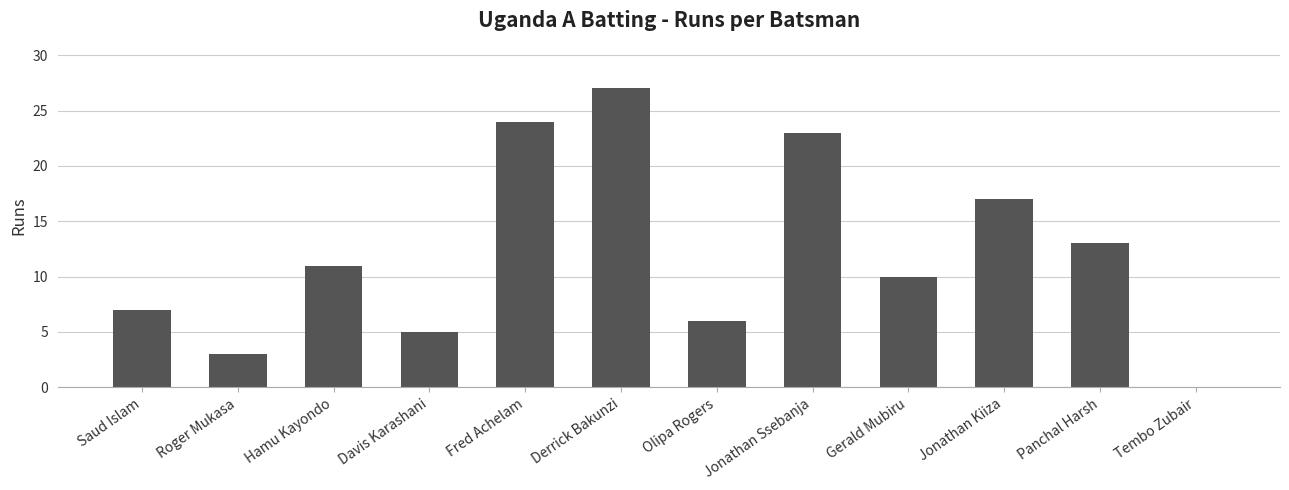

The chart shows a value of 27 at Derrick Bakunzi. True or false?

True